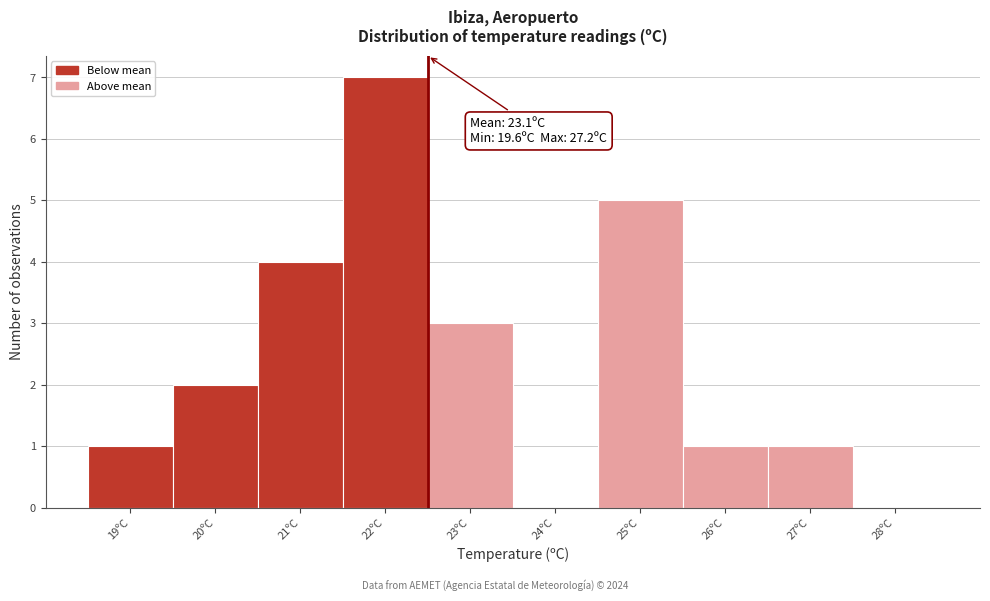

Reading left to right, list all the values displayed in this chart.

19ºC=1	20ºC=2	21ºC=4	22ºC=7	23ºC=3	24ºC=0	25ºC=5	26ºC=1	27ºC=1	28ºC=0